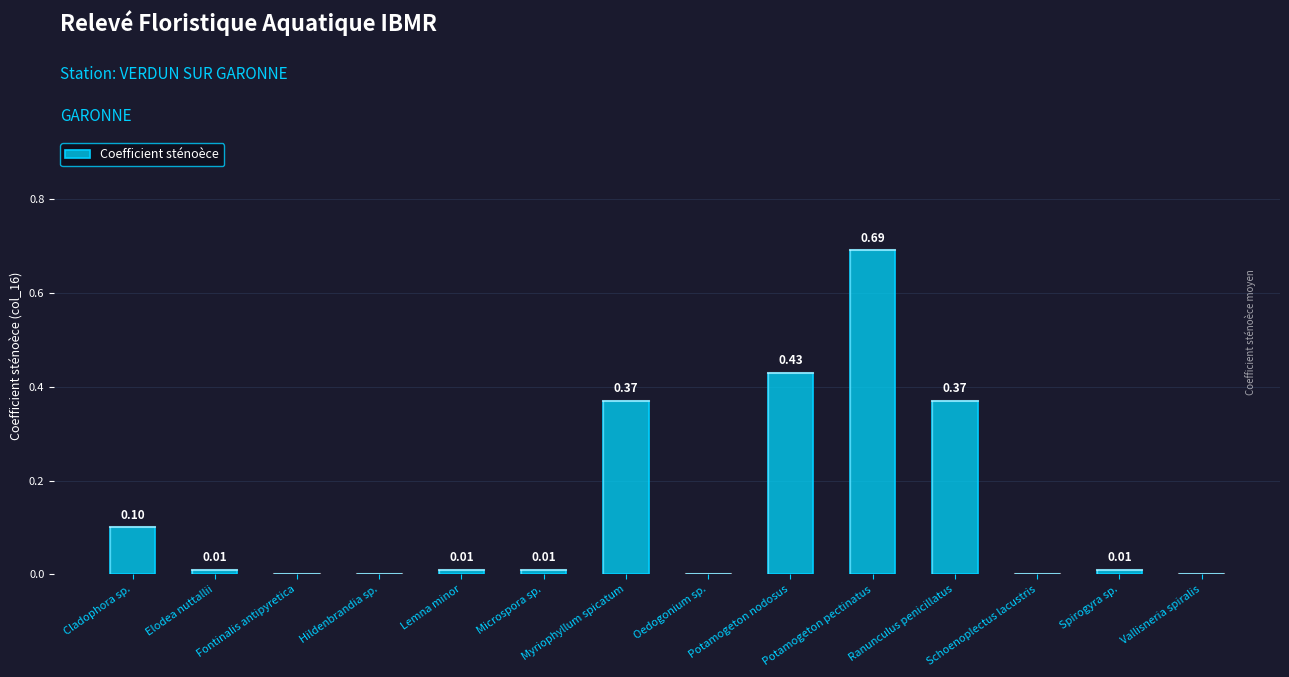

Which has a higher value, Schoenoplectus lacustris or Potamogeton pectinatus?

Potamogeton pectinatus